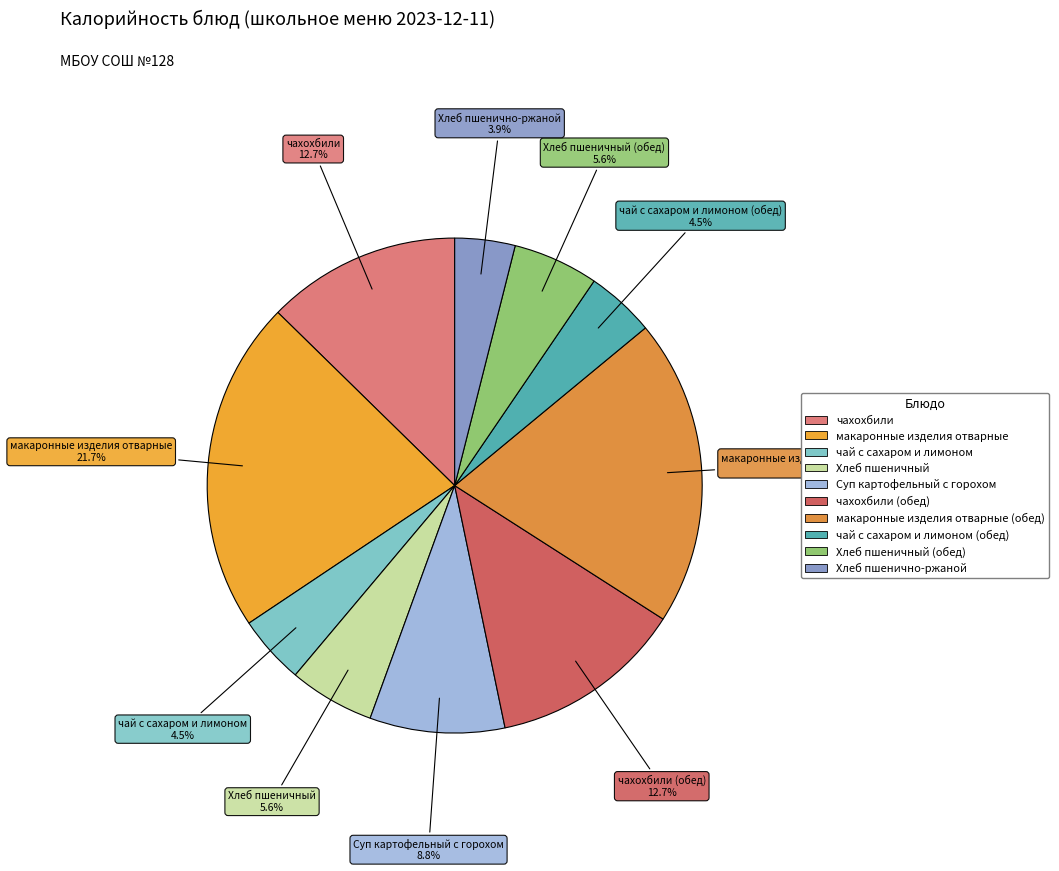

Which category has the smallest portion of the pie?

Хлеб пшенично-ржаной